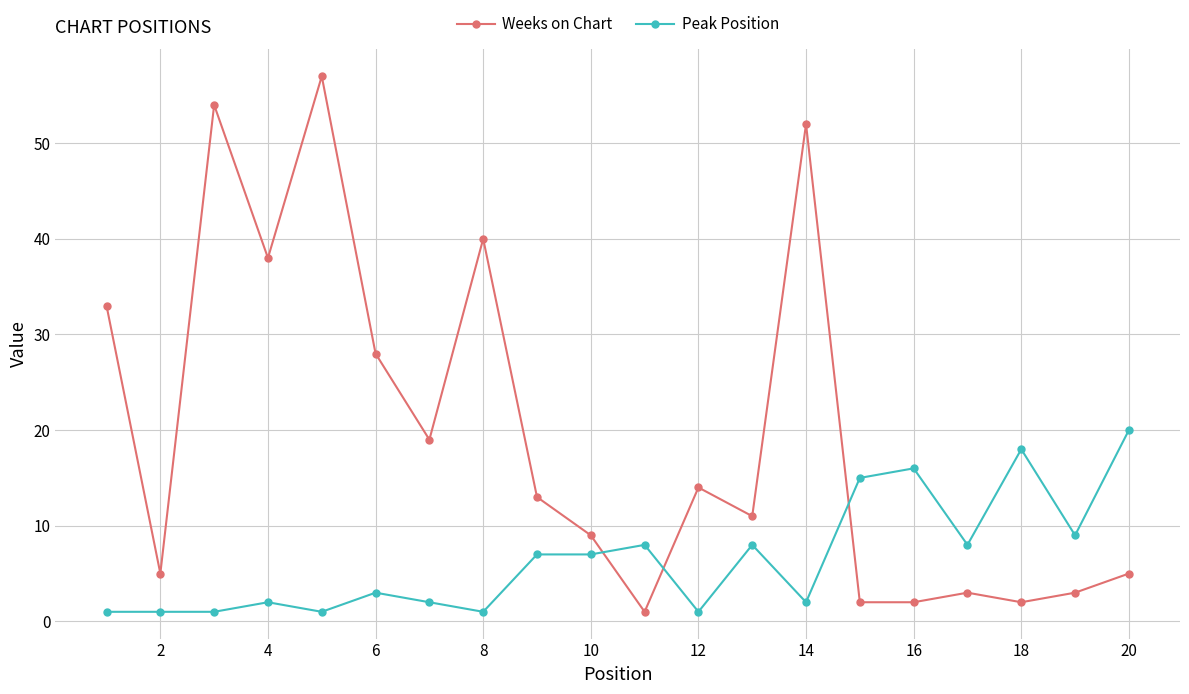

What is the smallest value displayed?

1